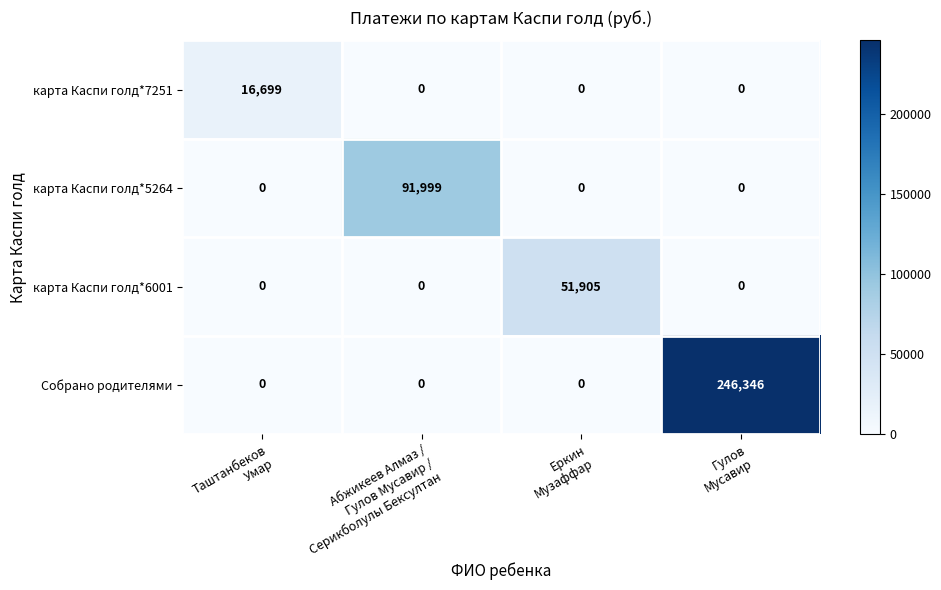

Which series has the largest range (max minus min)?

Собрано родителями